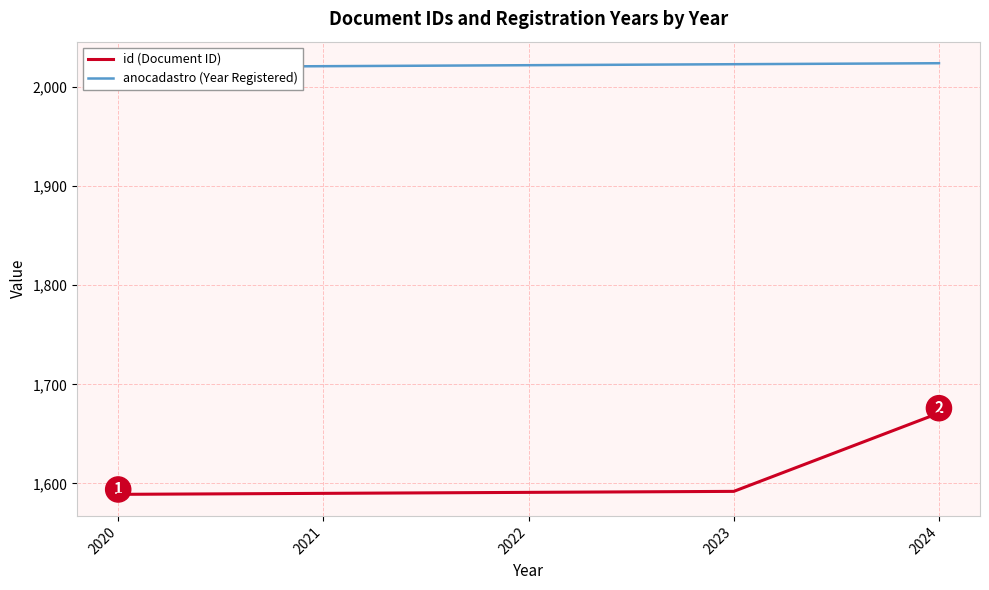

Reading left to right, extract all data points from this chart.

id (Document ID): 1589	1590	1591	1592	1671
anocadastro (Year Registered): 2020	2021	2022	2023	2024